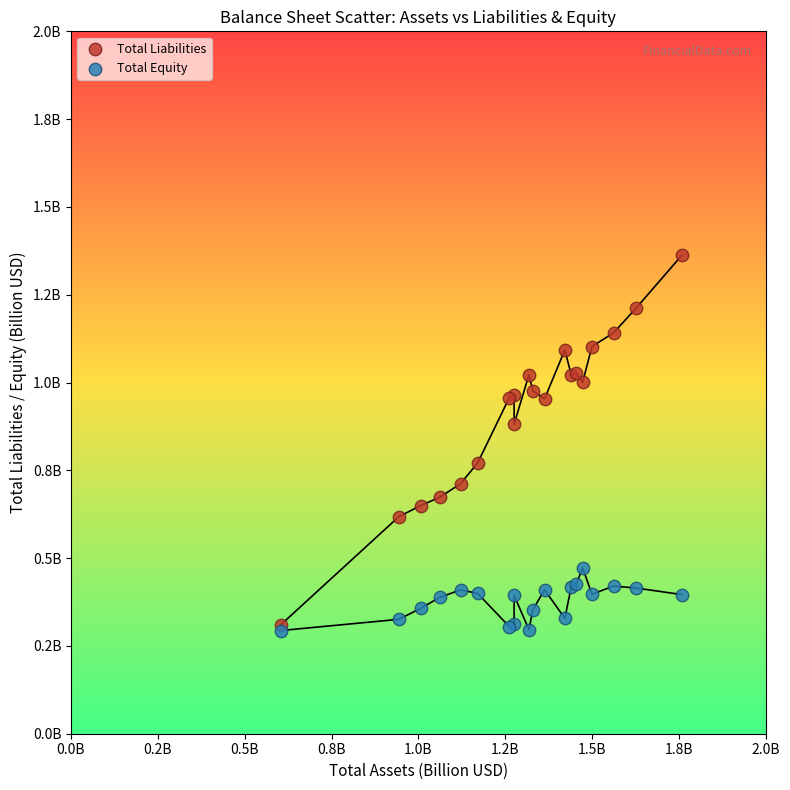

What are all the series names shown in the legend?

Total Liabilities, Total Equity